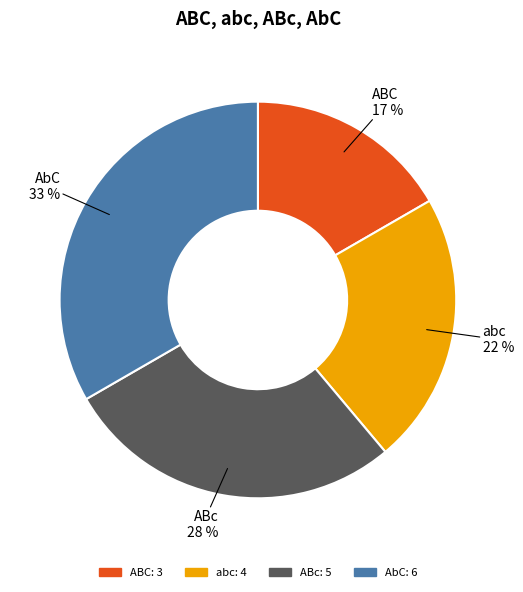

The ABC slice represents 23% of the pie. True or false?

False